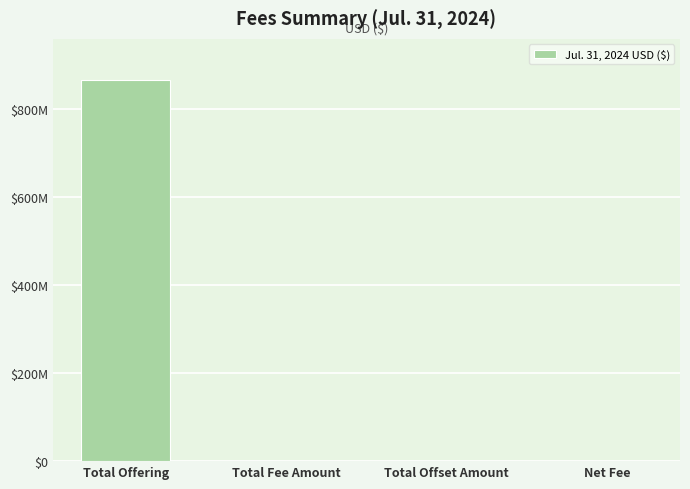

Which has a higher value, Net Fee or Total Offering?

Total Offering